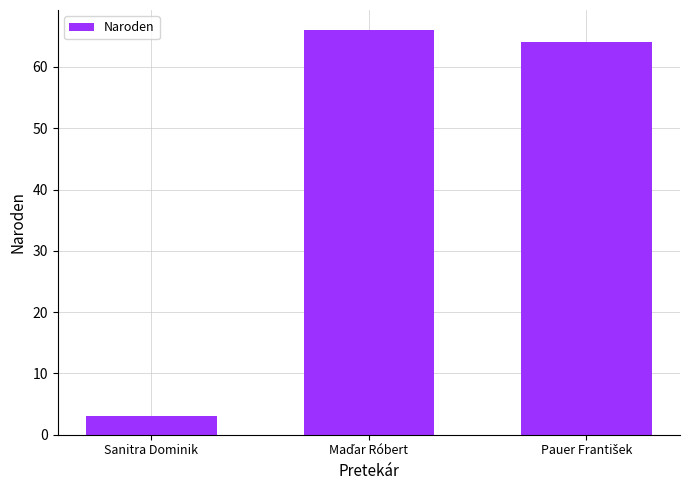

Are the bars grouped side by side (vs. stacked)?

No